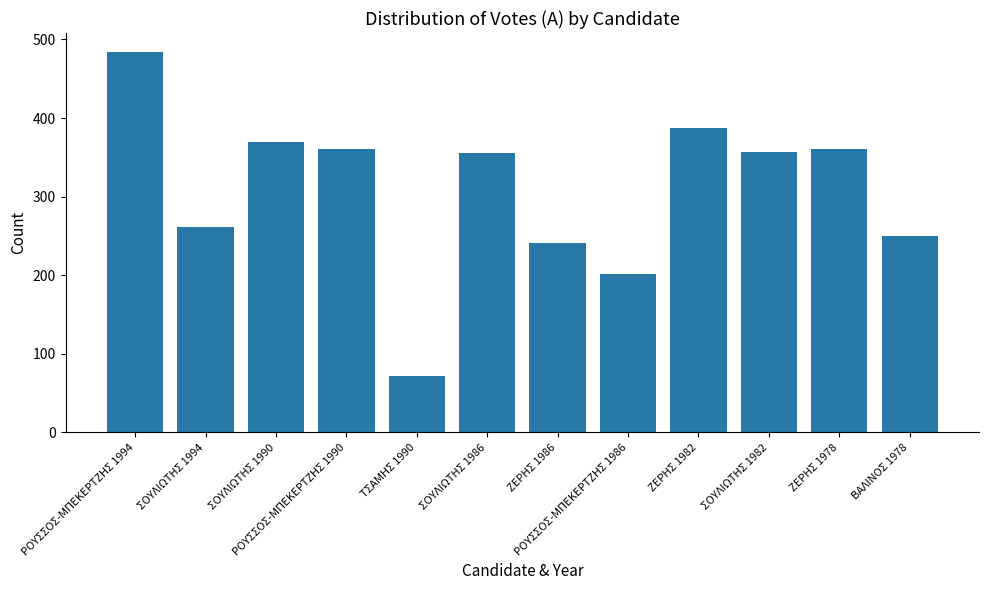

Which has a higher value, ΖΕΡΗΣ 1978 or ΒΑΛΙΝΟΣ 1978?

ΖΕΡΗΣ 1978